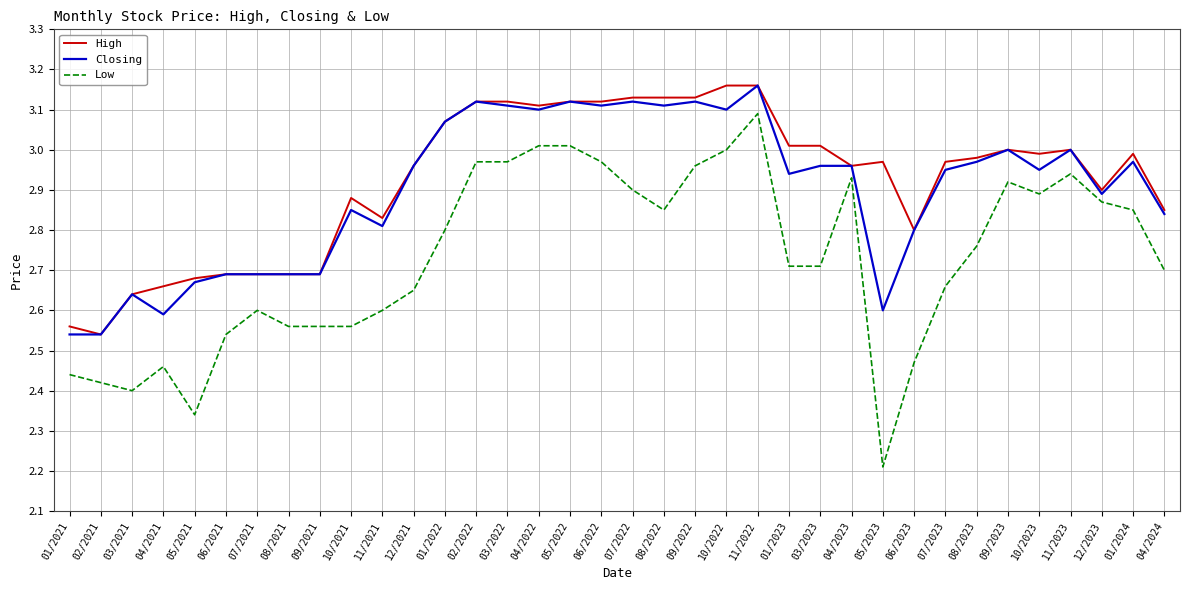

At which label does Low reach its peak?

11/2022